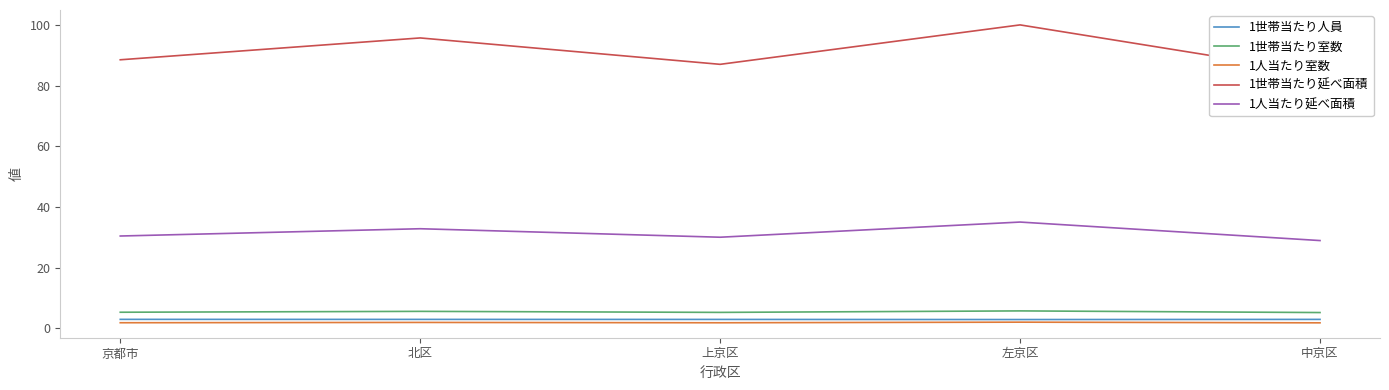

At which category does 1人当たり延べ面積 reach its first local peak?

北区